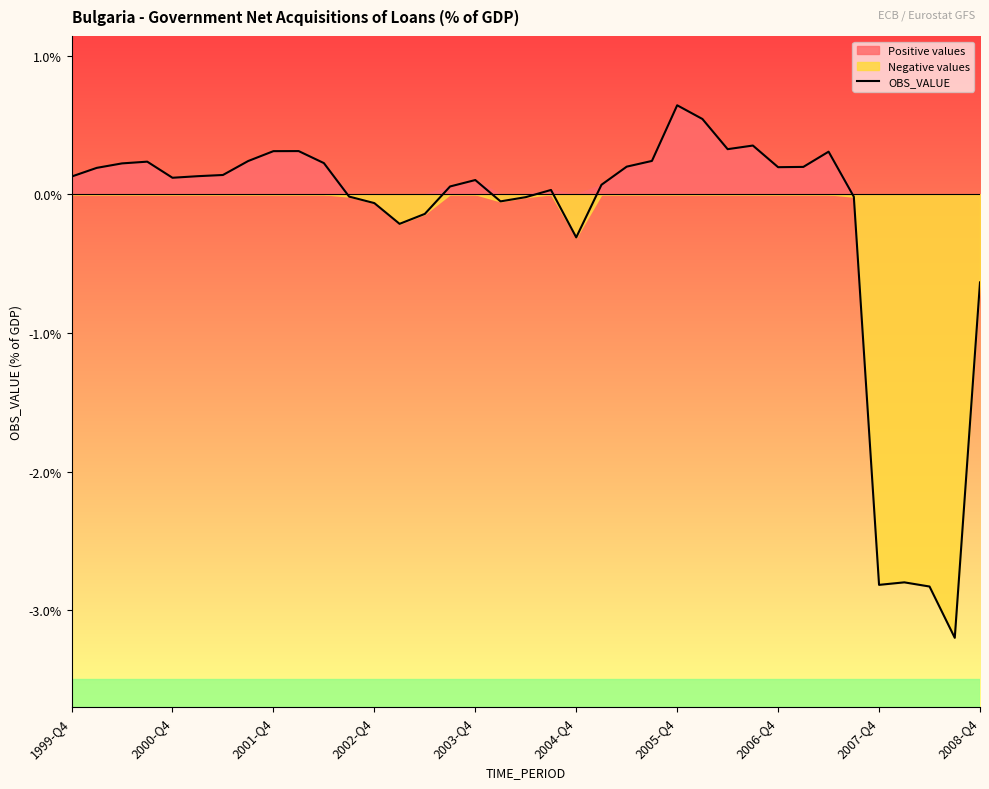

How many interior local valleys (lower than both neighbors) does the data have?

8